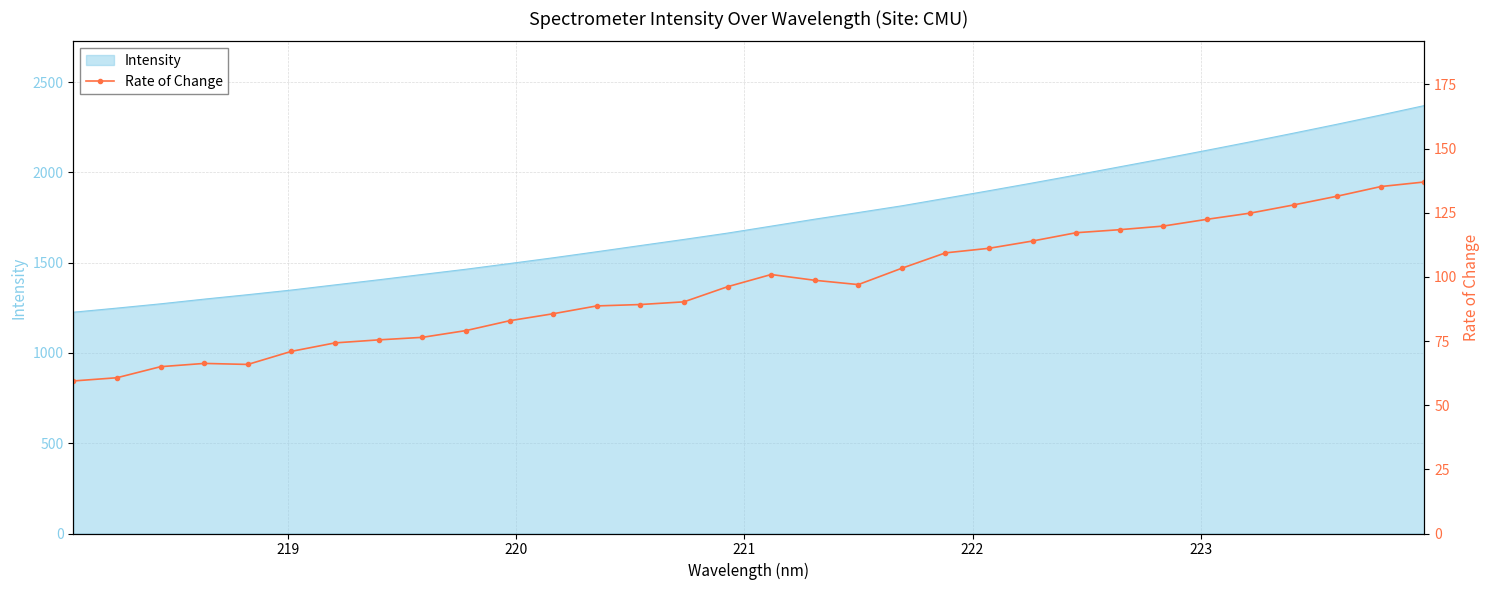

What is the value of the 6th point from the left?

71.0